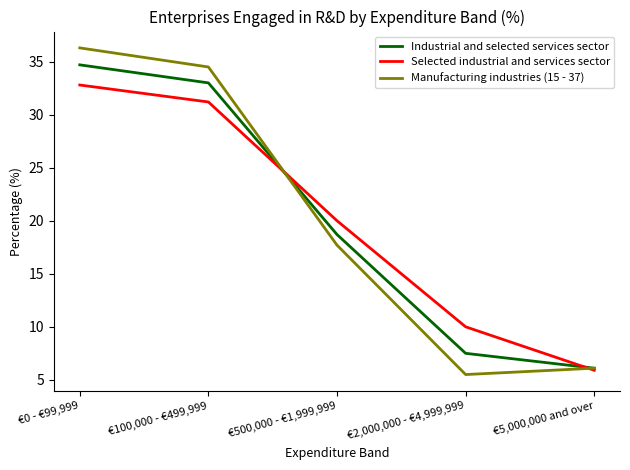

At which label does Manufacturing industries (15 - 37) first exceed 17?

€0 - €99,999